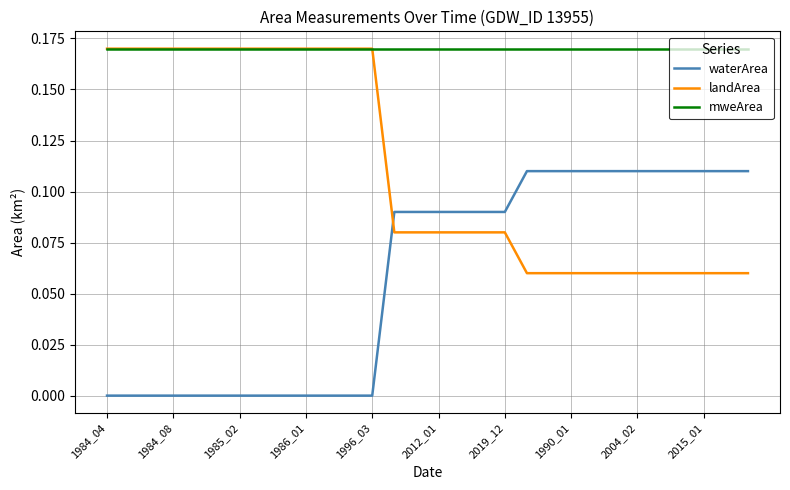

Rank the series by their average value, from highest to lowest.

mweArea, landArea, waterArea